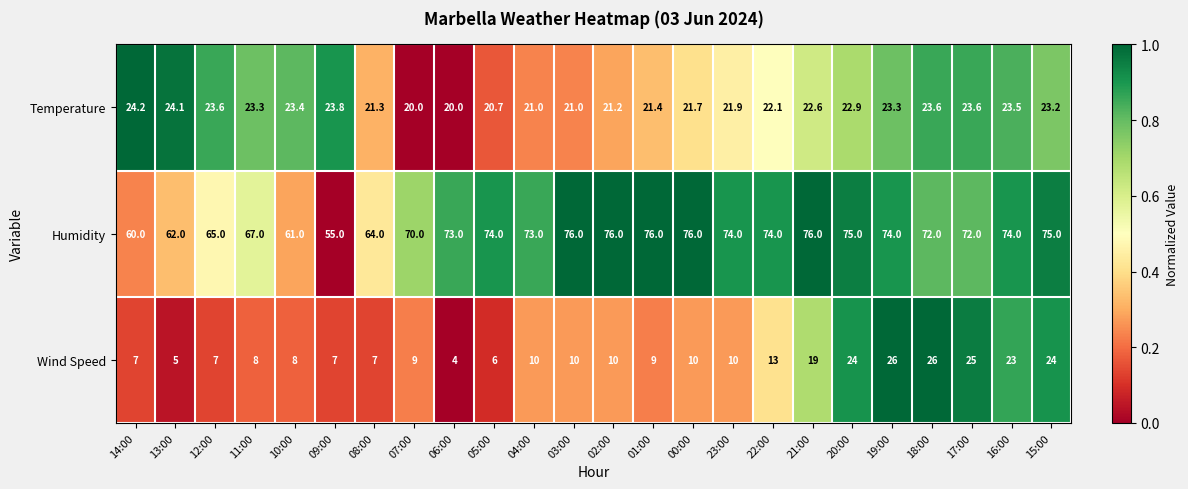

Rank the series by their average value, from lowest to highest.

Wind Speed, Temperature, Humidity